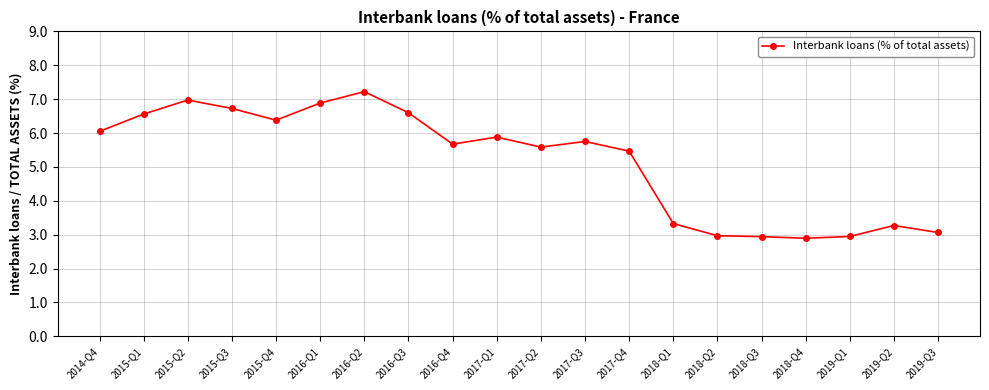

What is the label of the 13th point from the left?

2017-Q4